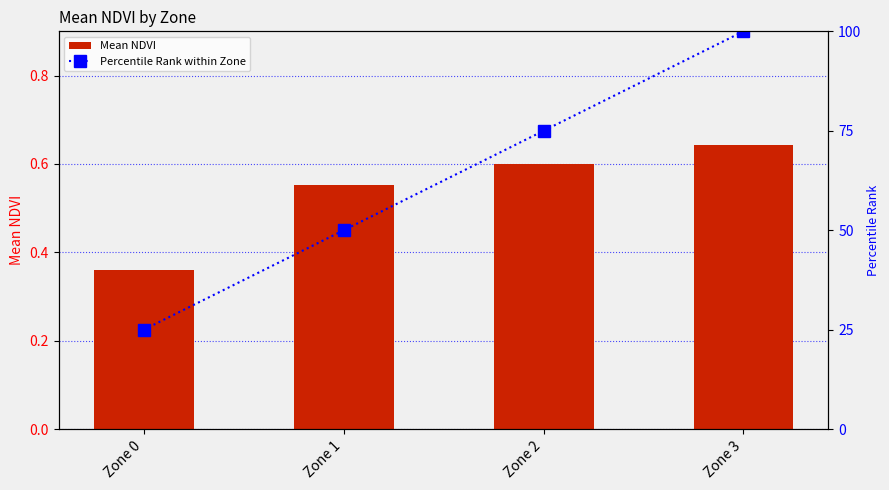

Are the bars grouped side by side (vs. stacked)?

Yes